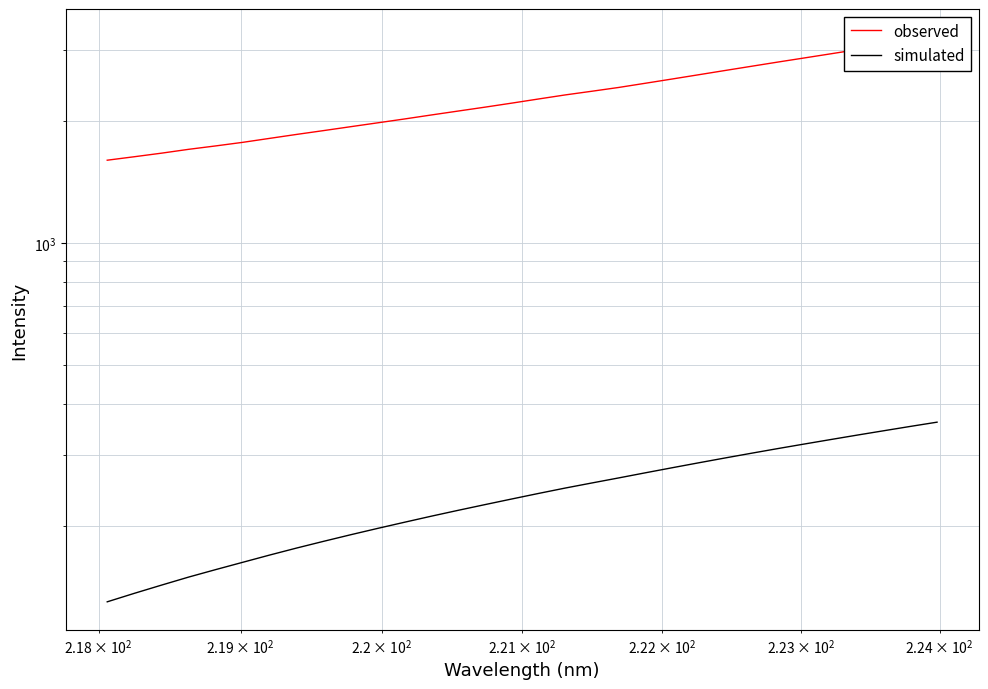

What is the average value of the observed series?

2299.2